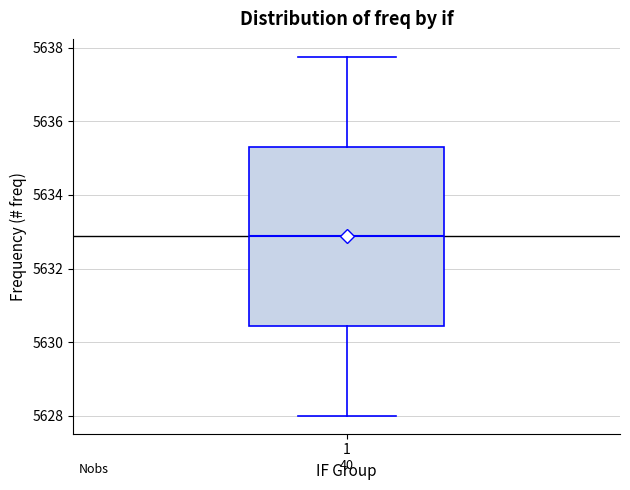

Transcribe this box plot: give where the median line is, the range the box spans, and where the two whiskers end, as read against the y-axis. The values are not printed on the chart, so give them approximately, as read against the axis.

median 5632.8, box 5630.4 to 5635.4, whiskers 5628.0 to 5637.8